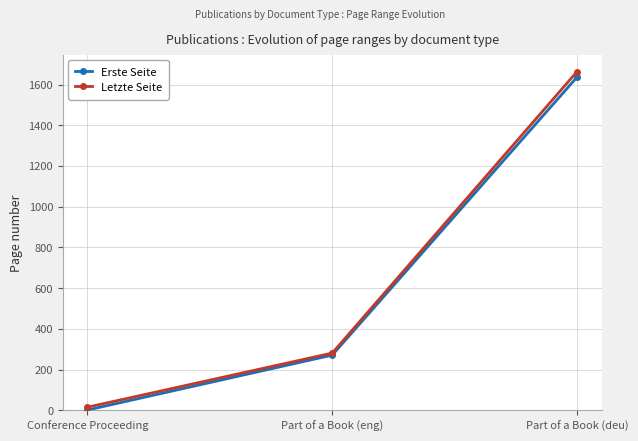

List the series in order of their peak value, lowest first.

Erste Seite, Letzte Seite